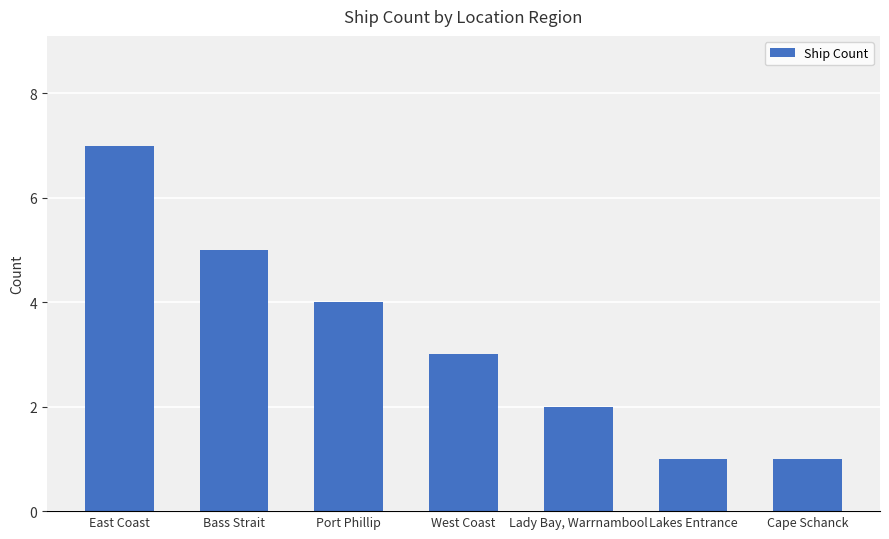

What position from the left is Lady Bay, Warrnambool?

5